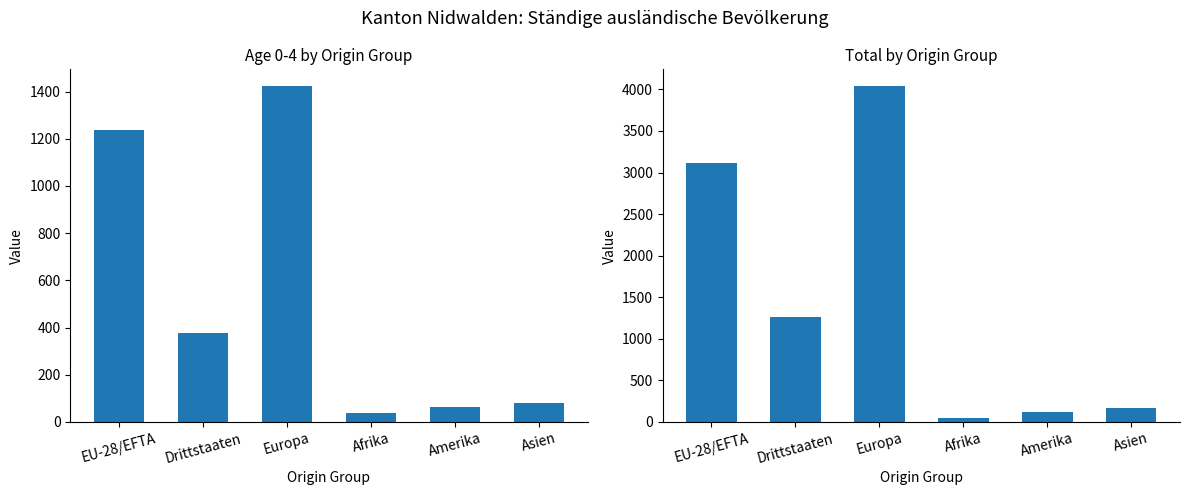

Between Europa and Amerika, which series saw the biggest shift?

Total